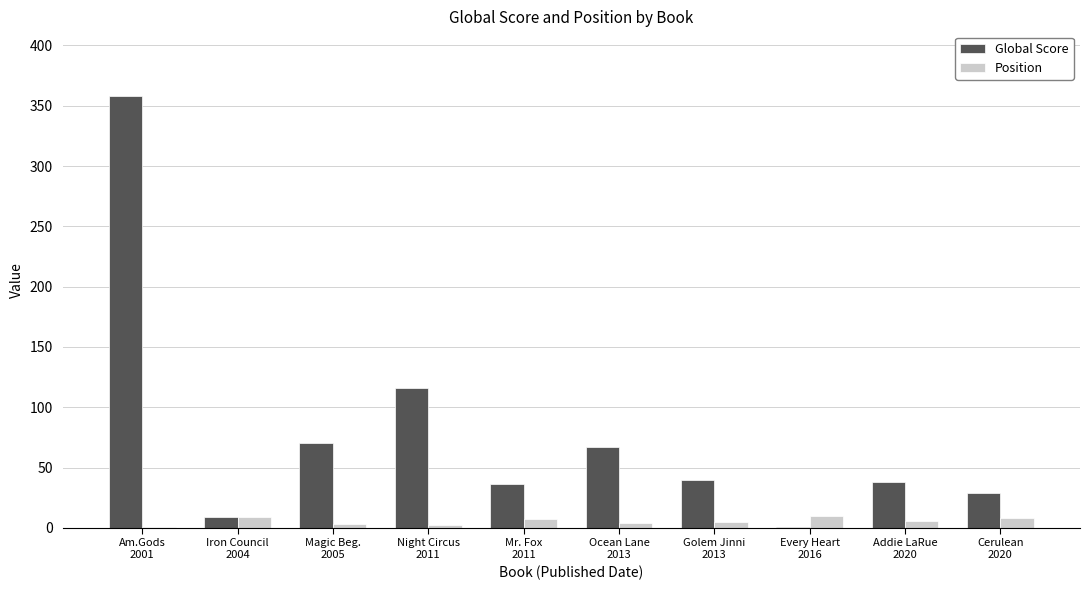

How many series are shown in this chart?

2